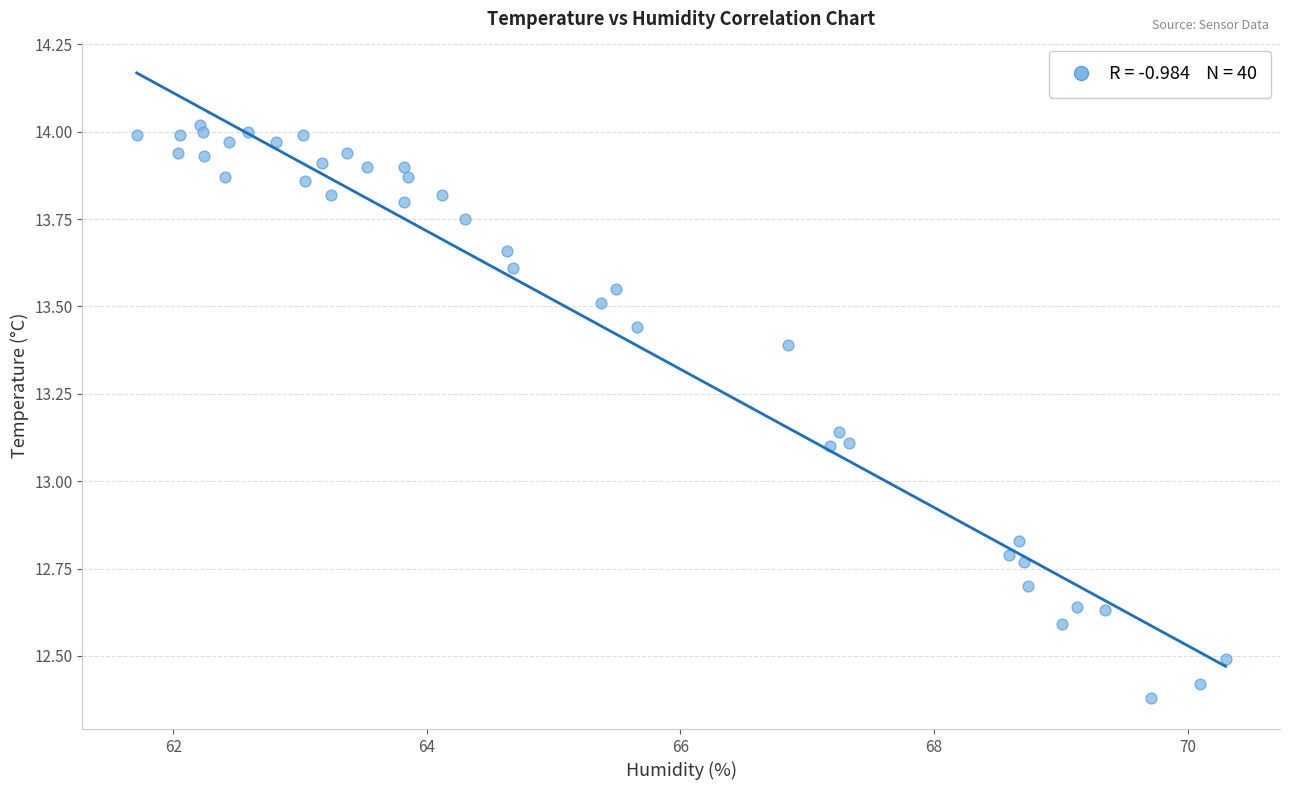

What is the range of X values (max minus min)?

8.6